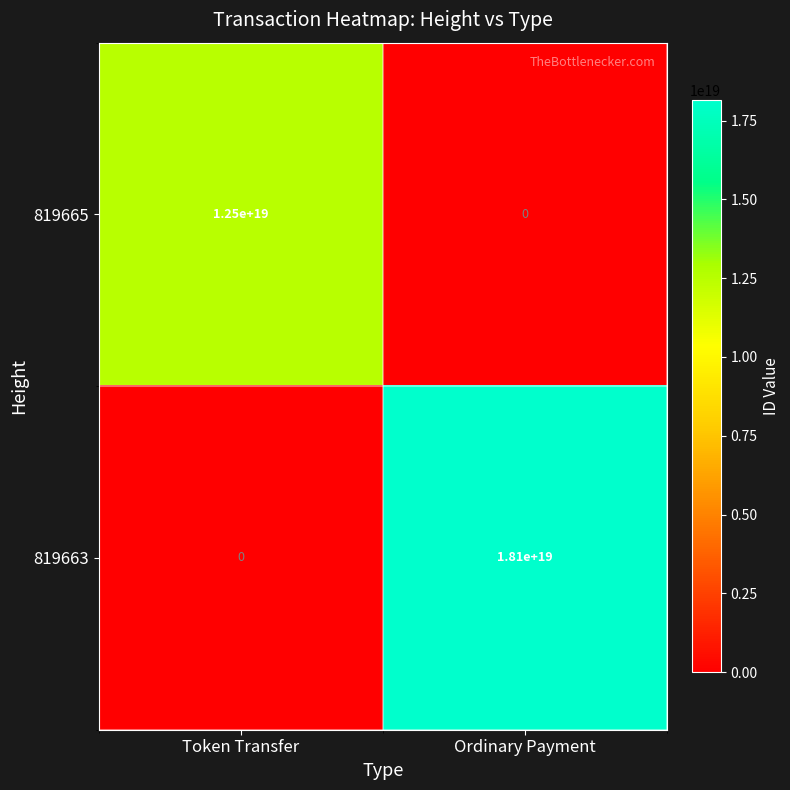

Which category has the lowest value in the 819665 series?

Ordinary Payment